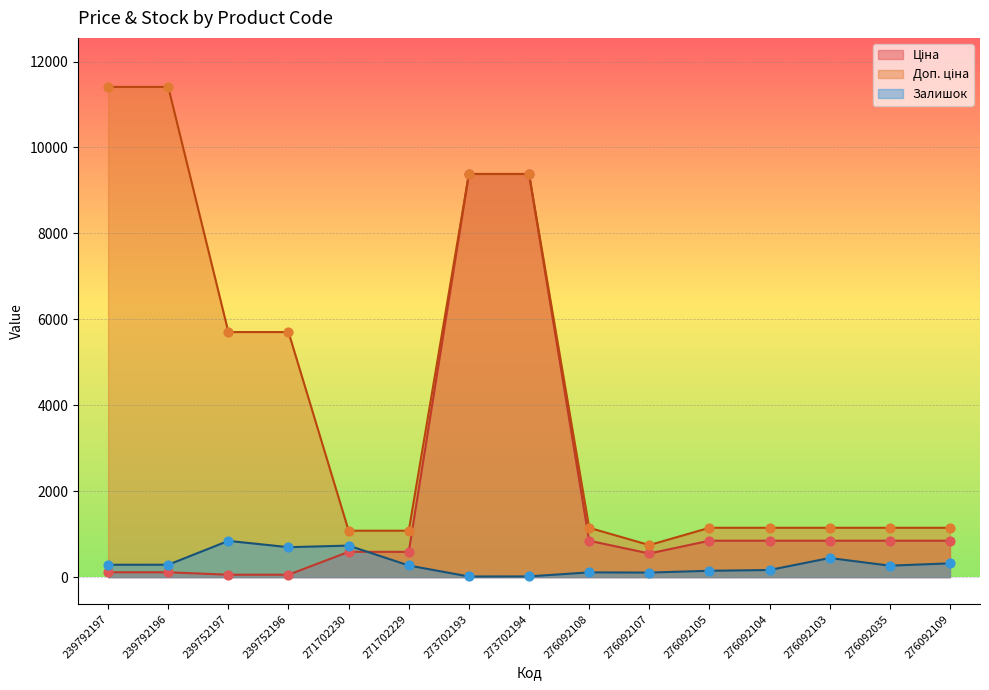

At which category is the sum across all series the highest?

273702194